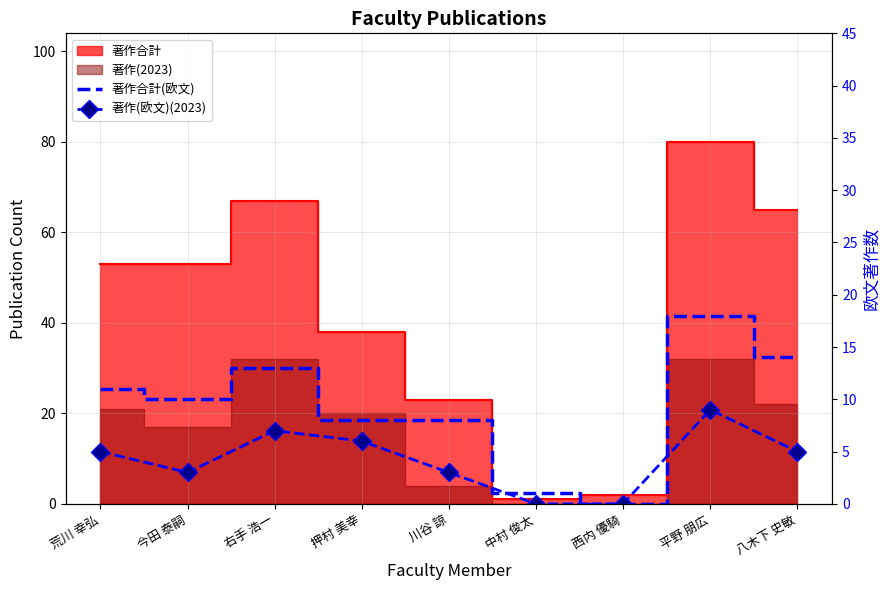

Is it true that 著作(欧文)(2023) equals 7 at 荒川 幸弘?

False